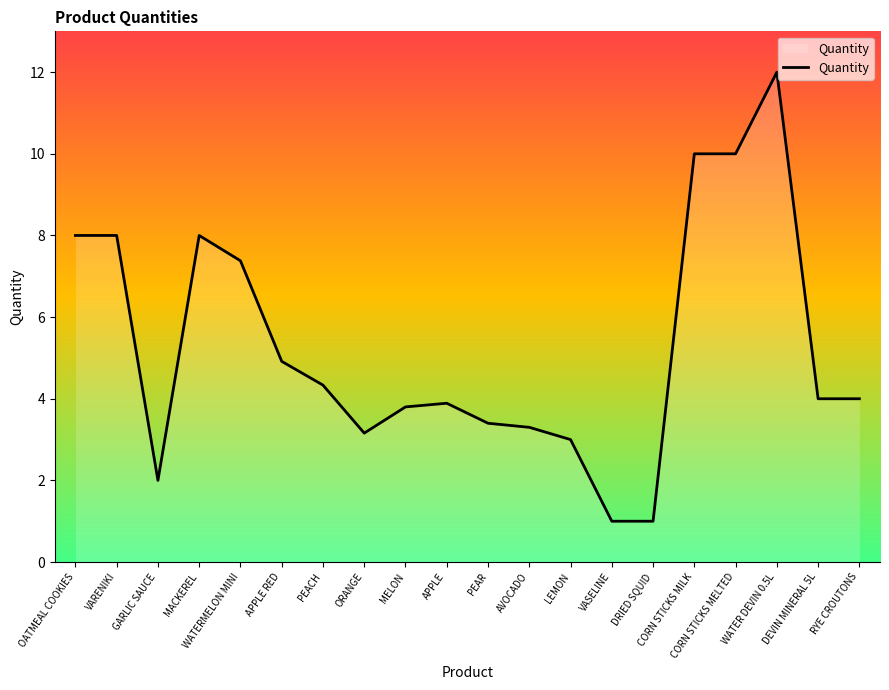

What is the difference between the values at MELON and DEVIN MINERAL 5L?

0.2